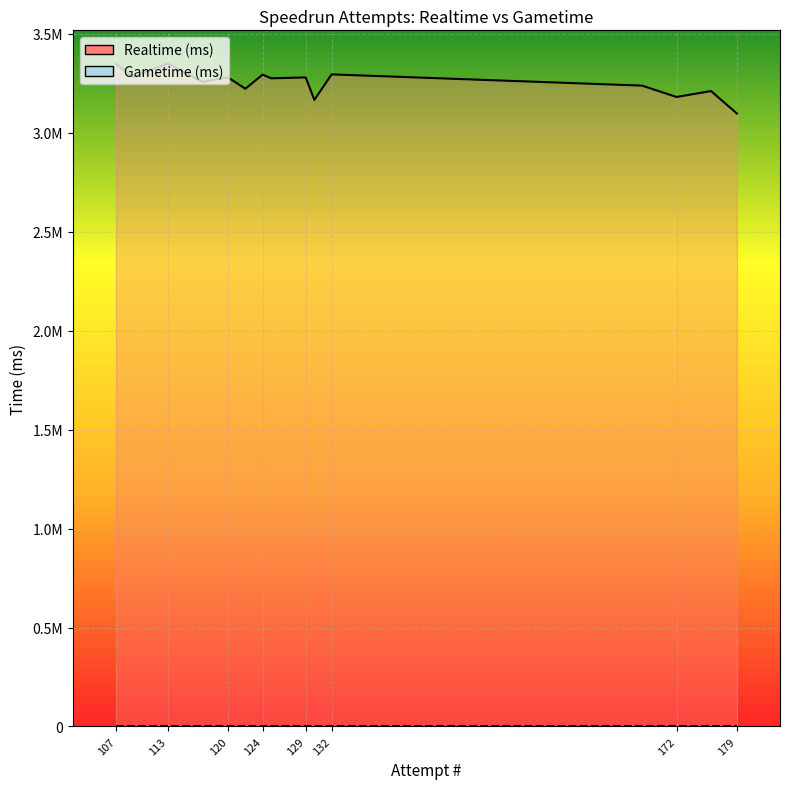

Which category has the lowest value across all series?

179